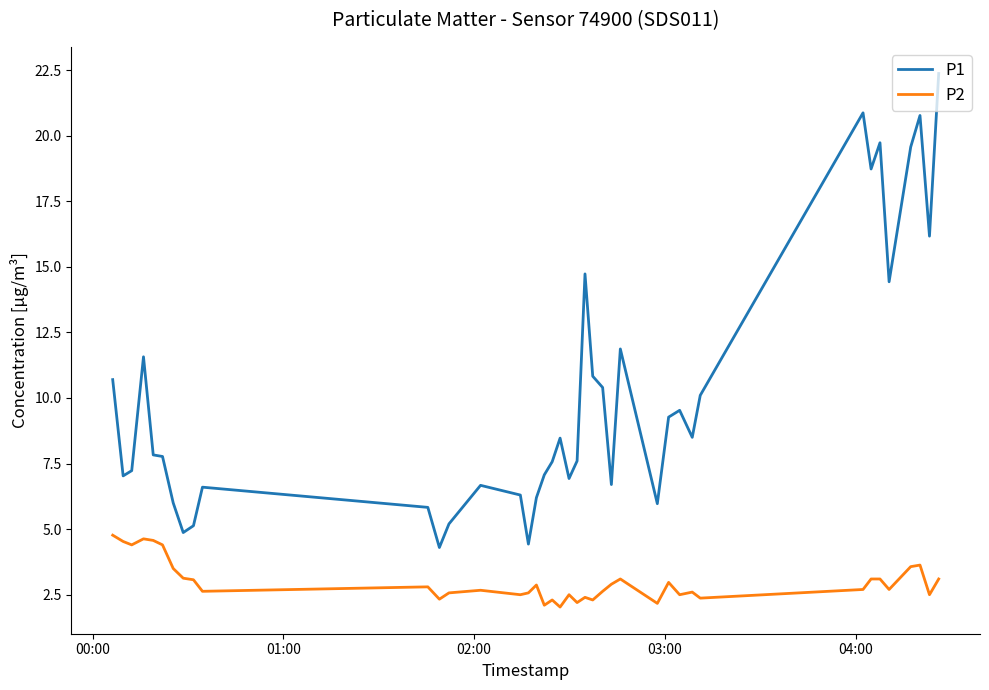

List the series in order of their peak value, highest first.

P1, P2